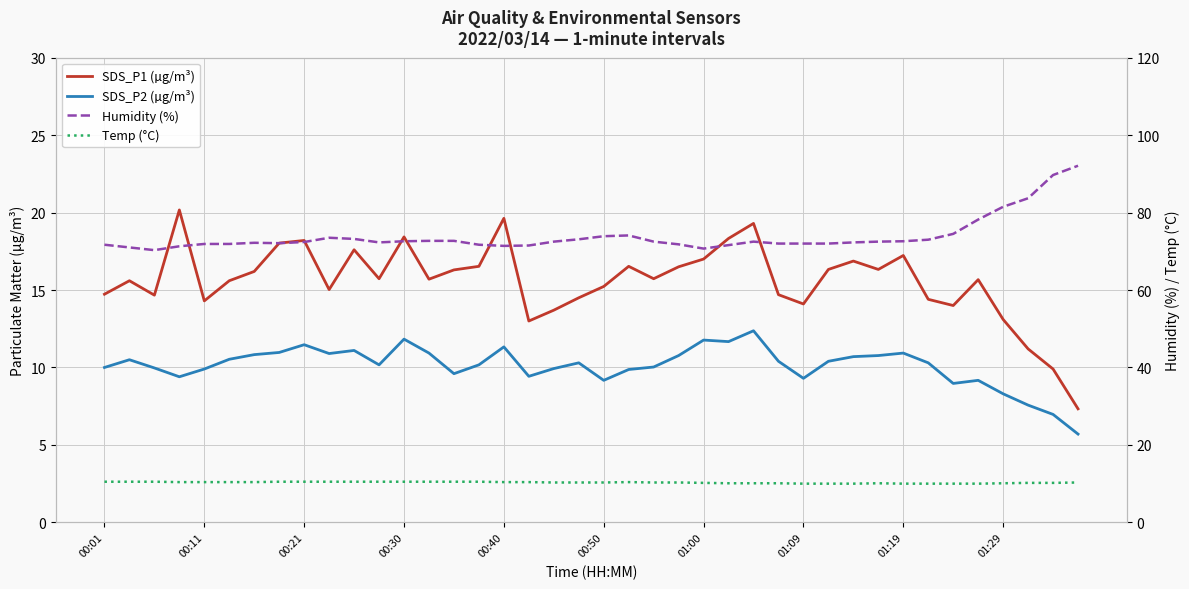

In Humidity (%), how many points are lower than both neighbors (excluding endpoints)?

5